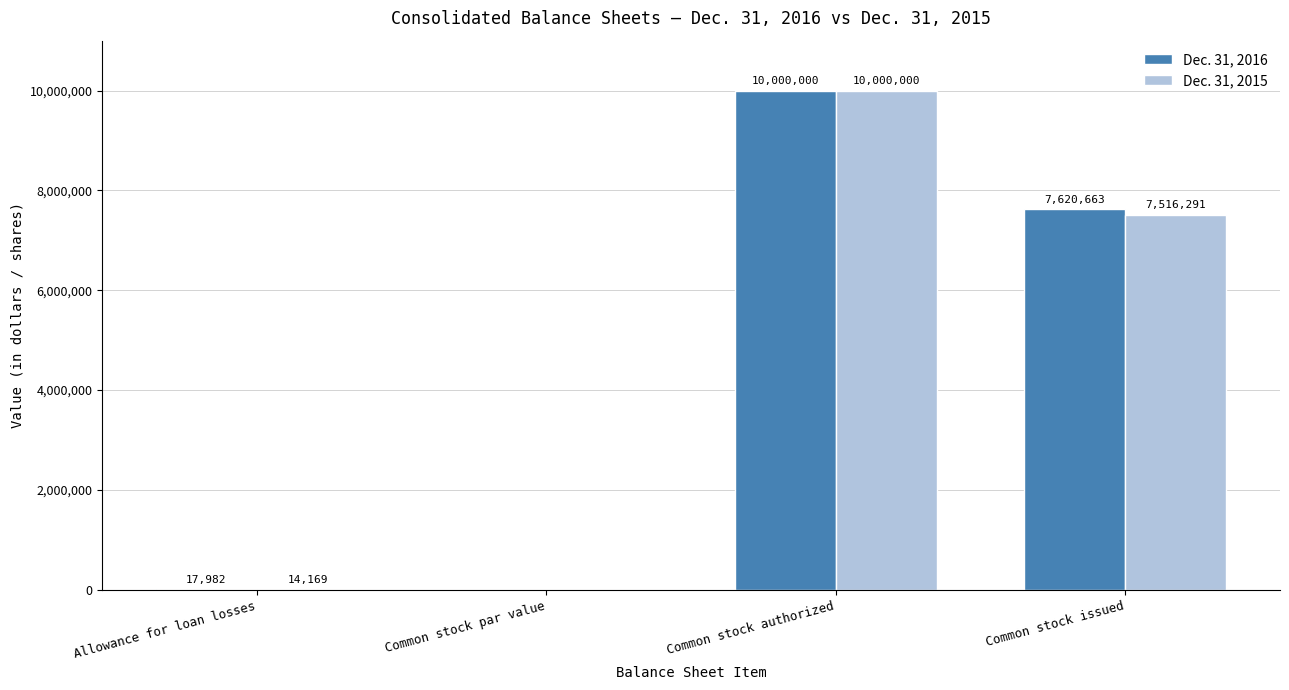

What value does the Dec. 31, 2016 series have at Allowance for loan losses?

17982